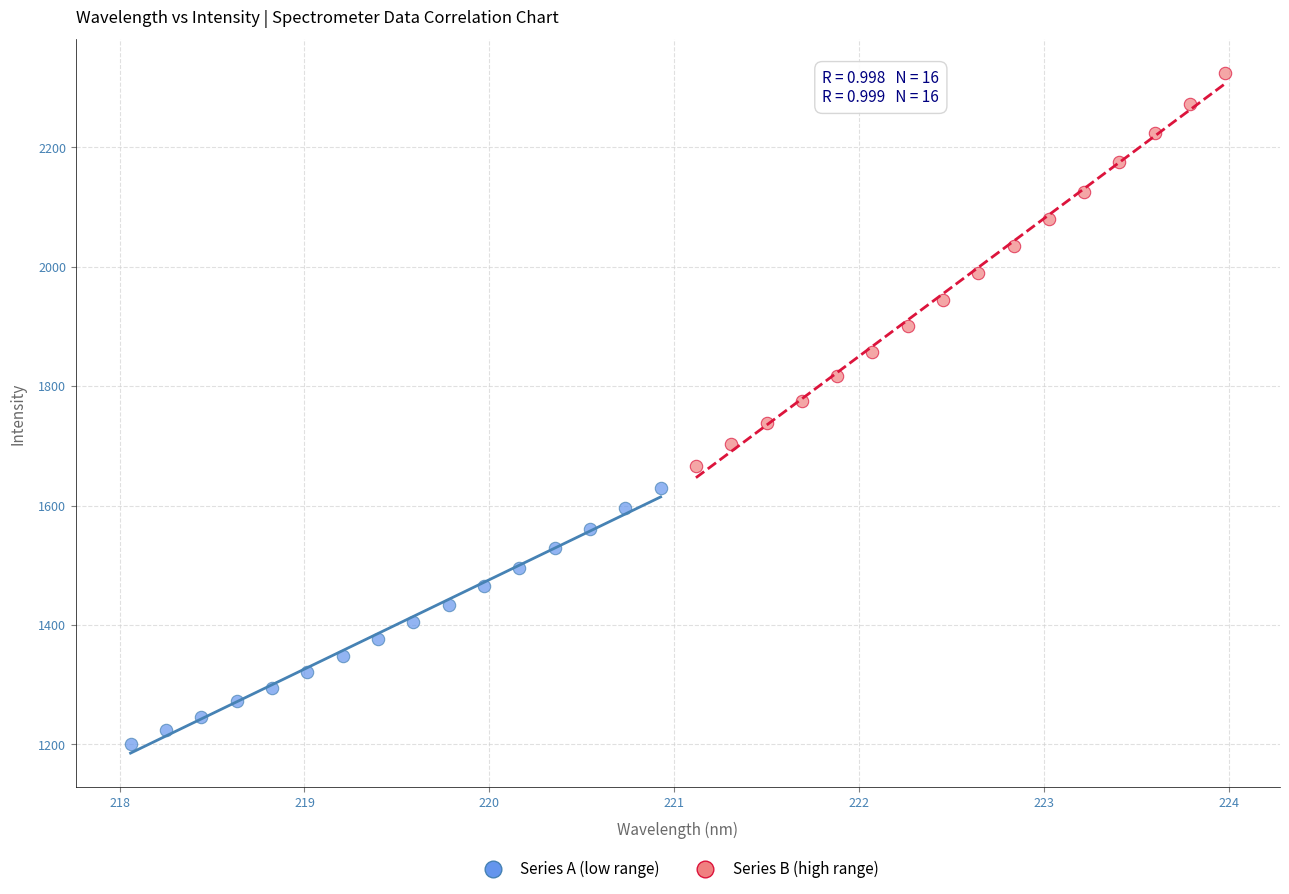

Which series contains the highest Y value?

Series B (high range)